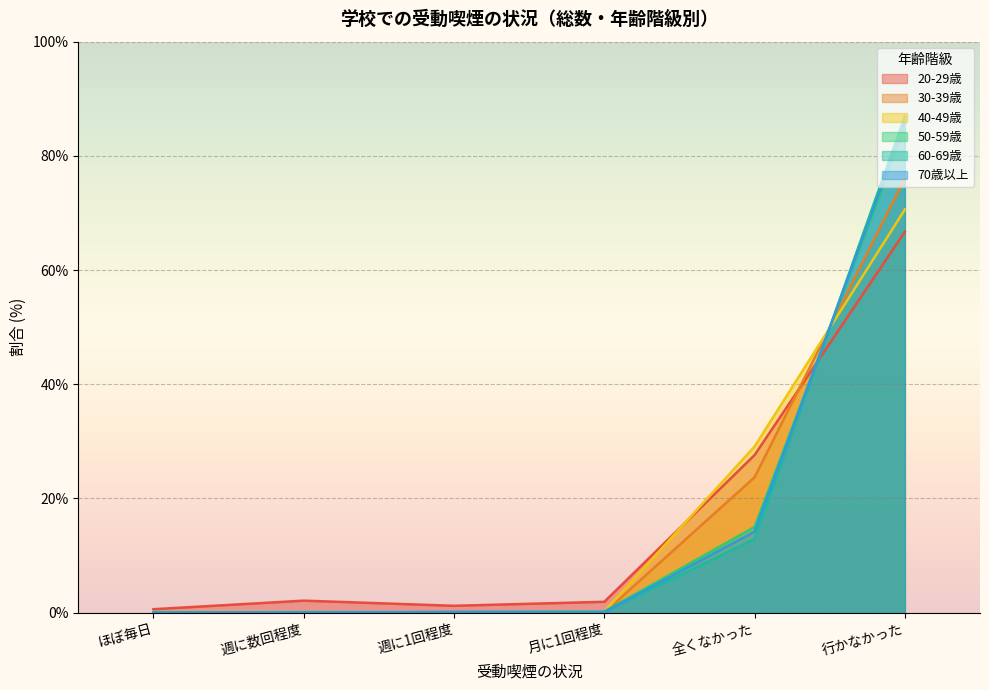

Between 月に1回程度 and 週に数回程度, which is larger?

週に数回程度